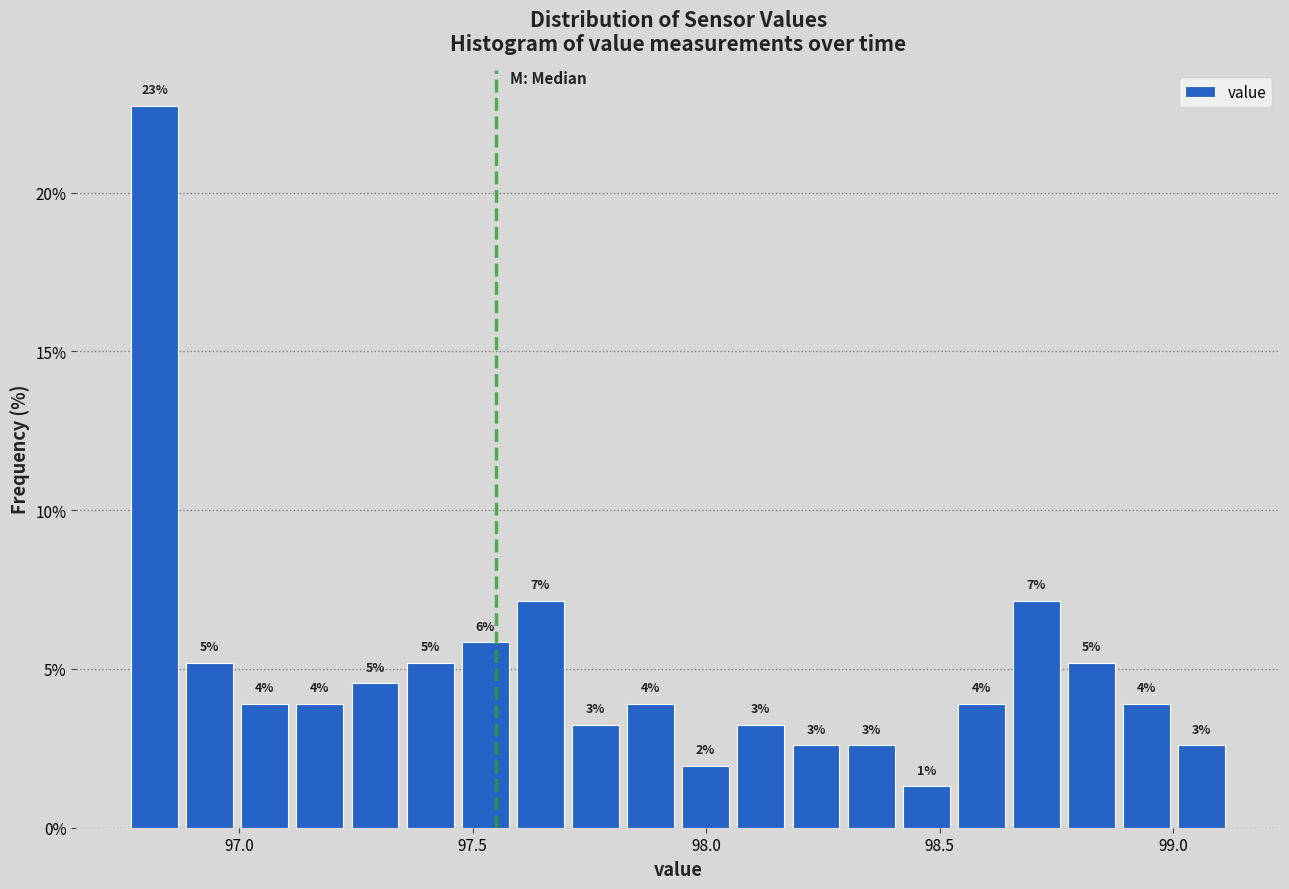

Around what value on the x-axis is the tallest bar? Give the approximate position of its centre, as read against the axis.

96.80